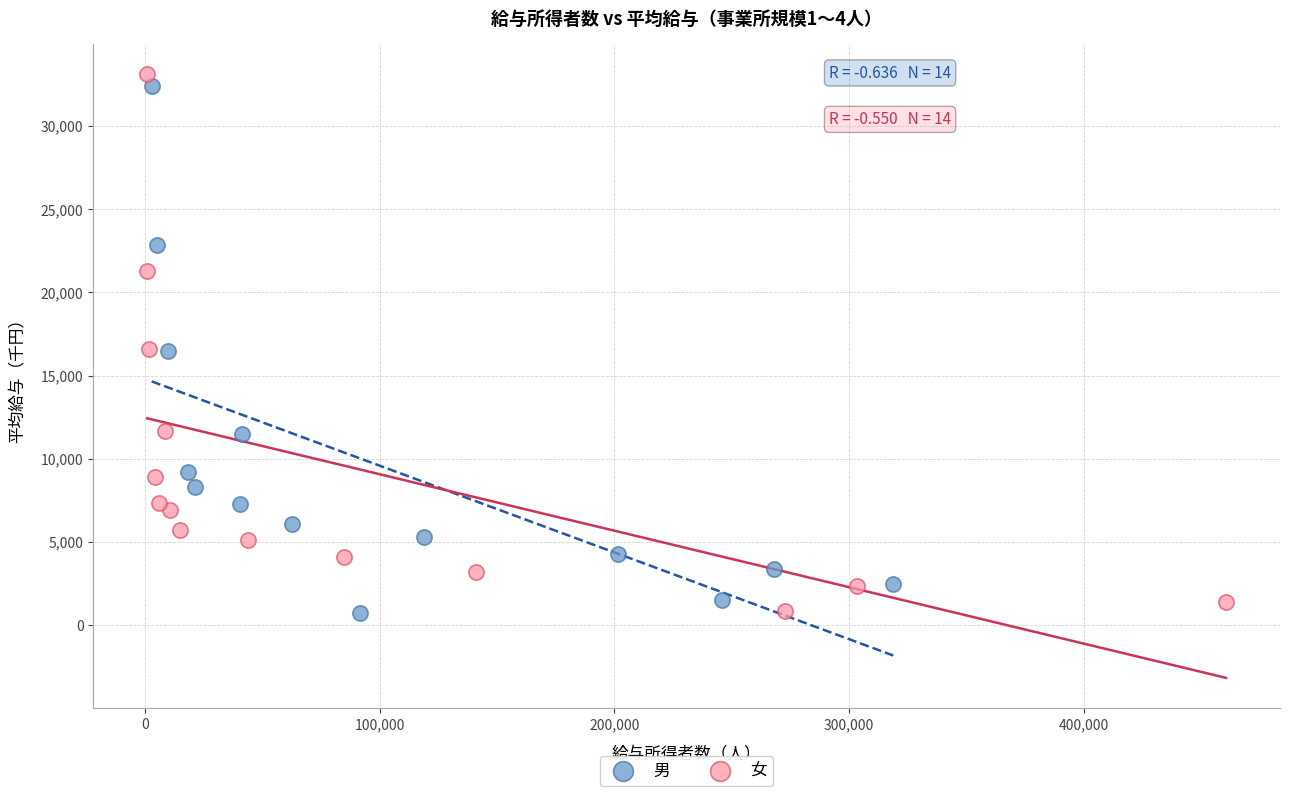

Which series has the largest Y range (max minus min)?

女